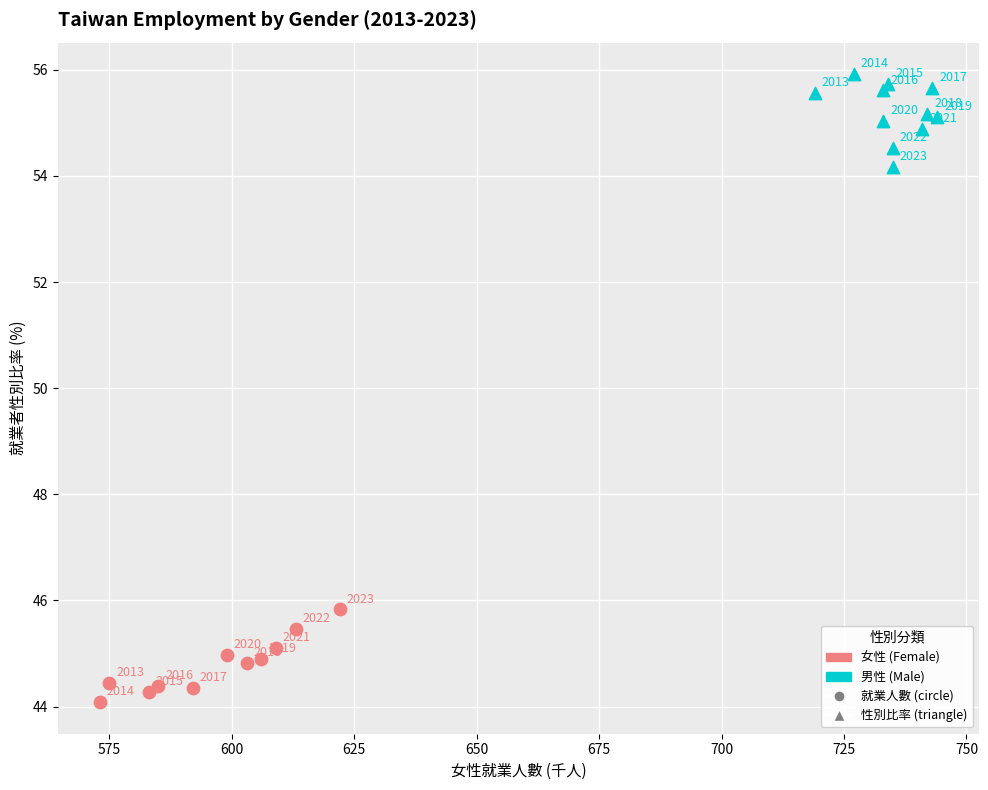

Which series contains the highest Y value?

男性 (Male)